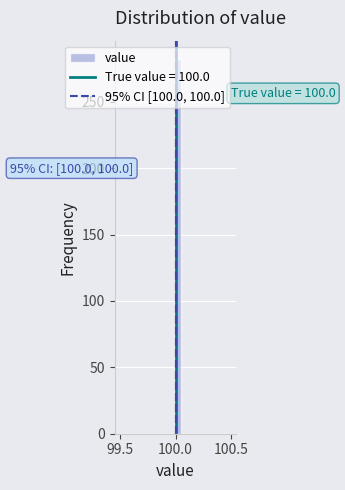

Around what value on the x-axis is the tallest bar? Give the approximate position of its centre, as read against the axis.

100.05